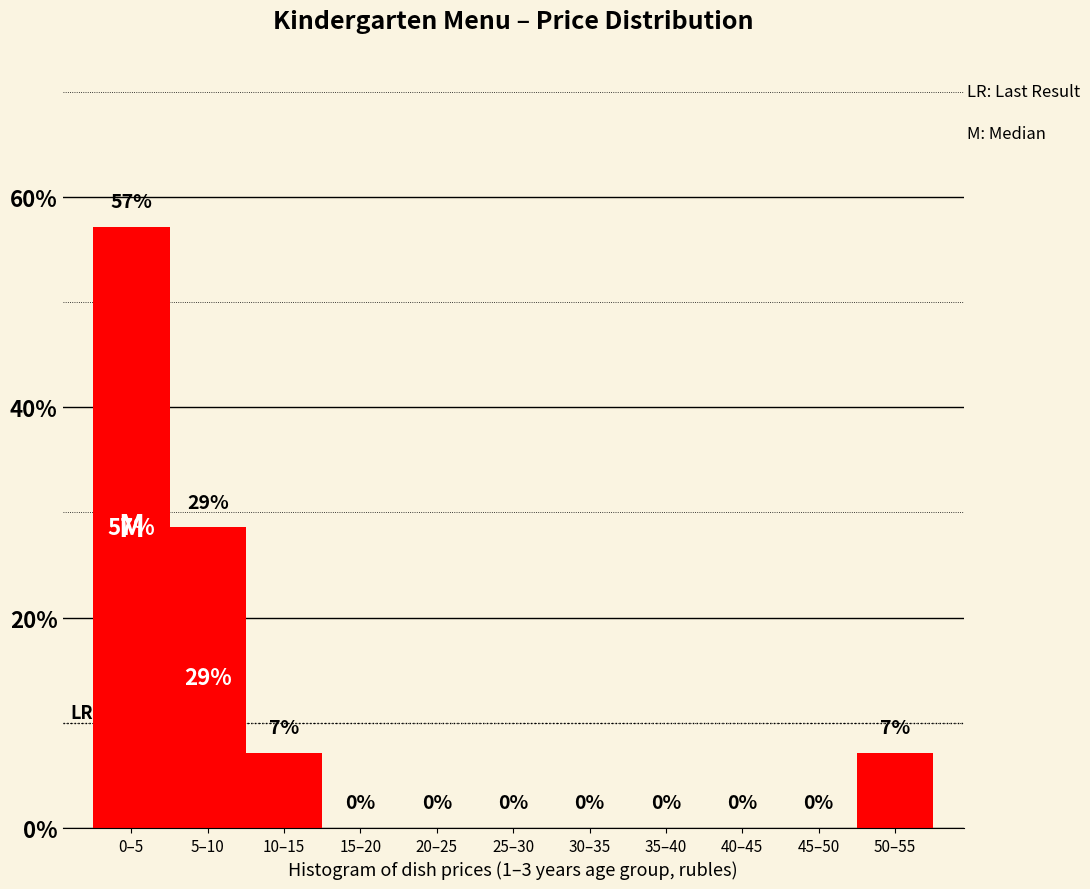

Which category has the highest value across all series?

0–5